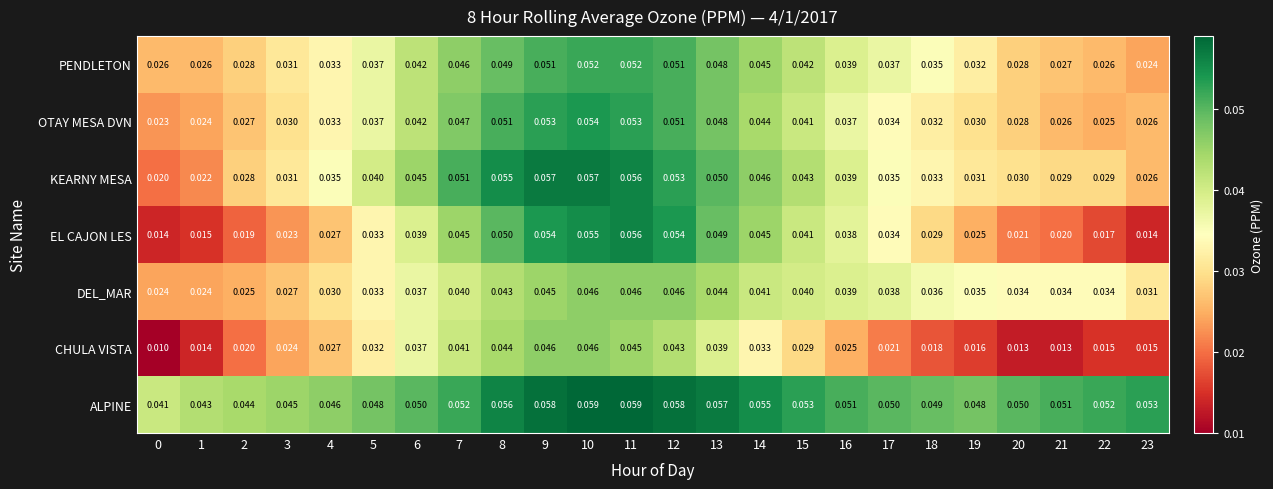

Which series changed the most between 9 and 18?

CHULA VISTA